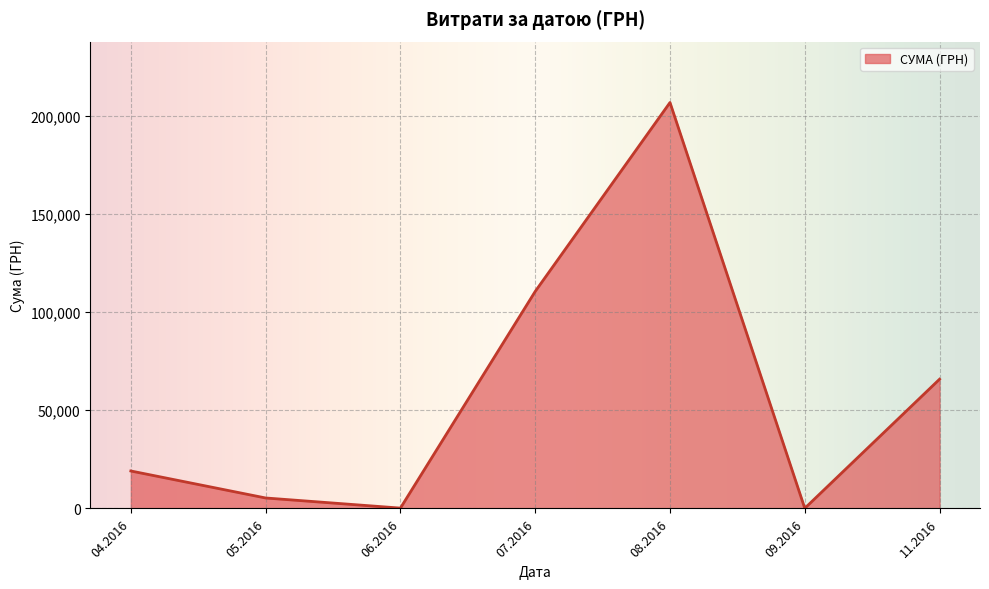

At which category does the data reach its first local valley?

06.2016